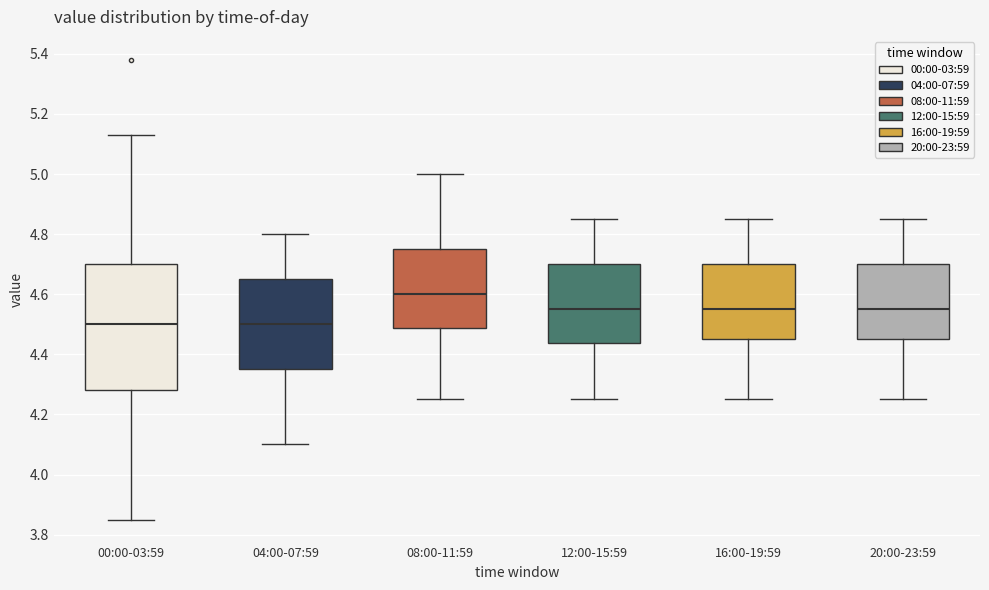

Reading left to right, transcribe this box plot: for each box, give where its median line is, the range the box spans, and where its two whiskers end, as read against the y-axis. The values are not printed on the chart, so give them approximately, as read against the axis.

00:00-03:59: median 4.50, box 4.28 to 4.70, whiskers 3.86 to 5.14
04:00-07:59: median 4.50, box 4.36 to 4.66, whiskers 4.10 to 4.80
08:00-11:59: median 4.60, box 4.48 to 4.76, whiskers 4.26 to 5.00
12:00-15:59: median 4.56, box 4.44 to 4.70, whiskers 4.26 to 4.86
16:00-19:59: median 4.56, box 4.46 to 4.70, whiskers 4.26 to 4.86
20:00-23:59: median 4.56, box 4.46 to 4.70, whiskers 4.26 to 4.86